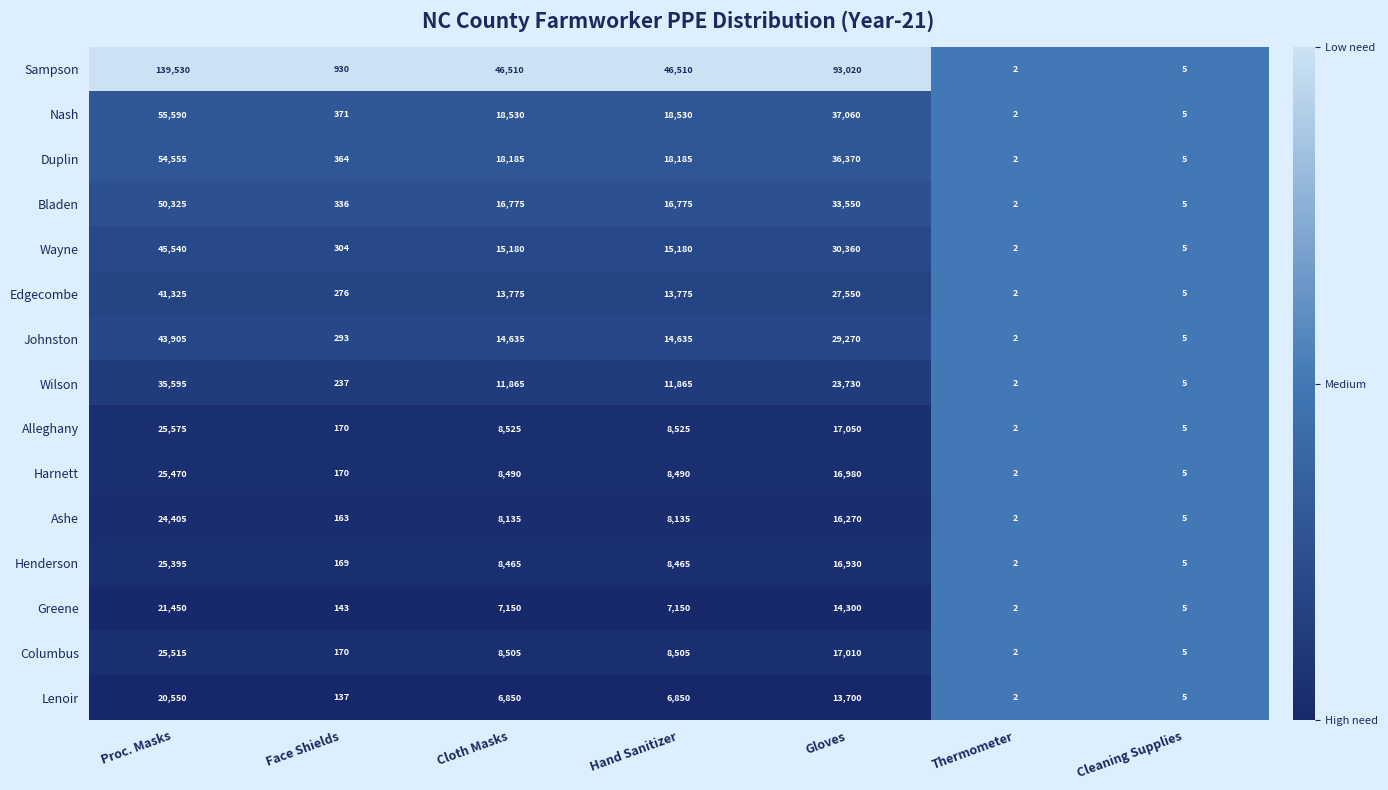

Which label corresponds to the smallest value in the chart?

Thermometer